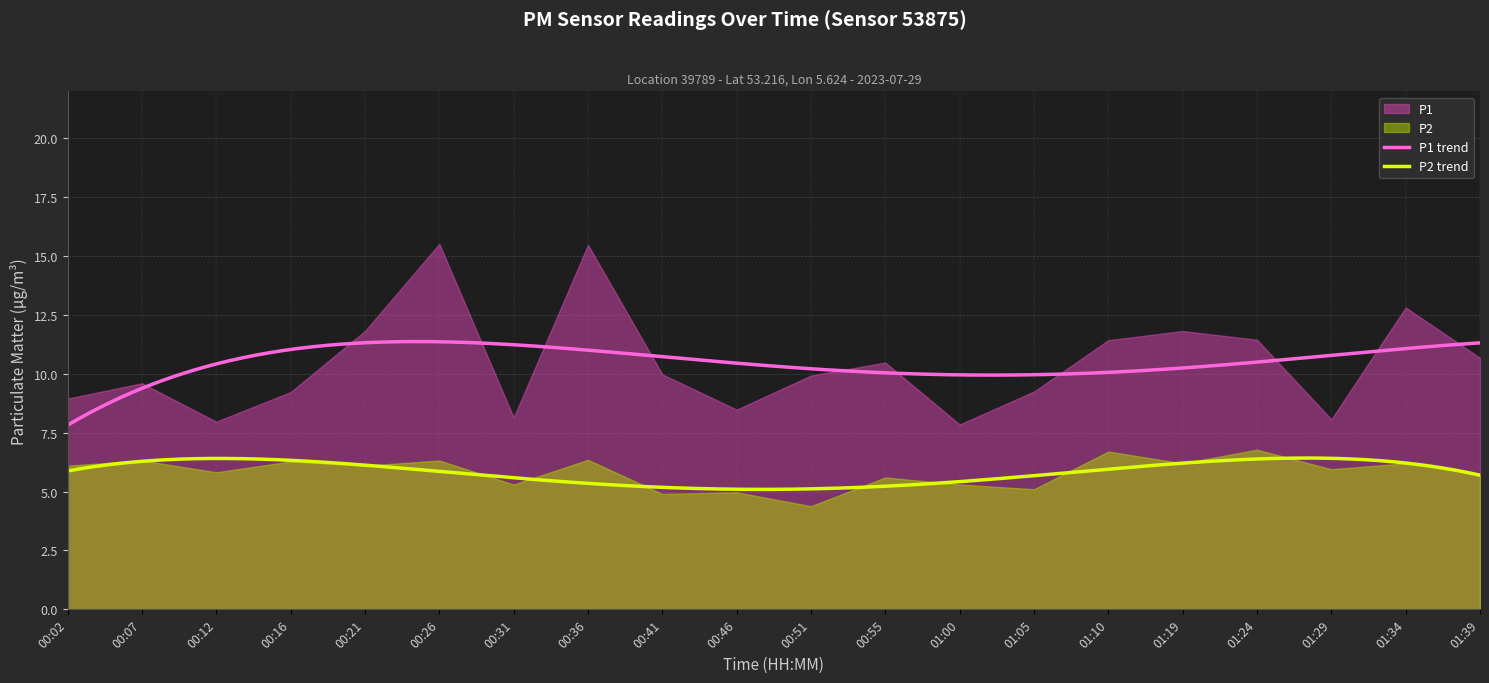

Between 00:07 and 01:34, which is larger?

01:34